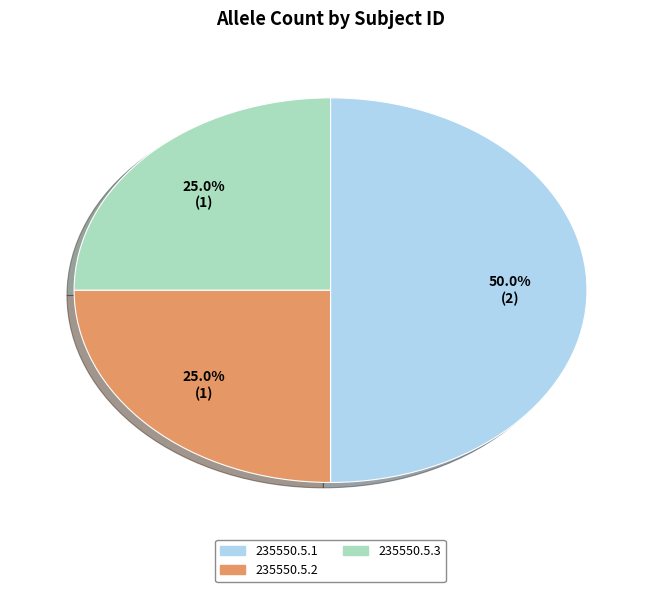

To the nearest percent, what is the difference between the 235550.5.3 and 235550.5.1 slice percentages?

25%